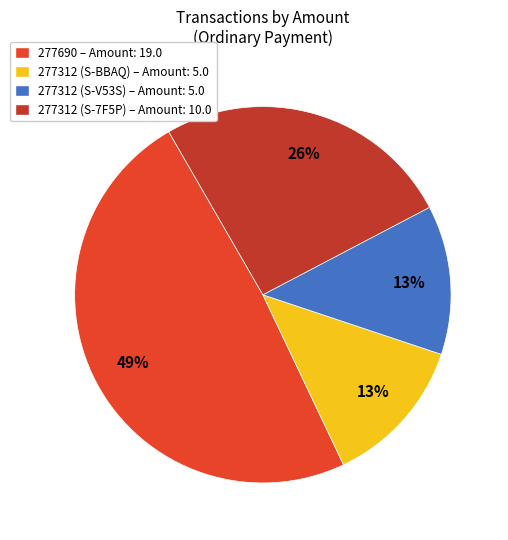

To the nearest percent, what is the difference between the largest and smallest slice percentages?

36%